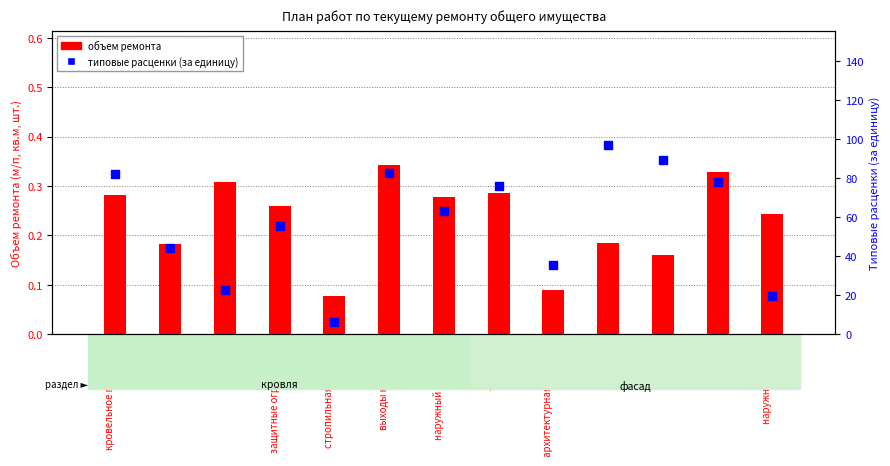

Which series has the largest total across all categories?

типовые расценки (за единицу)